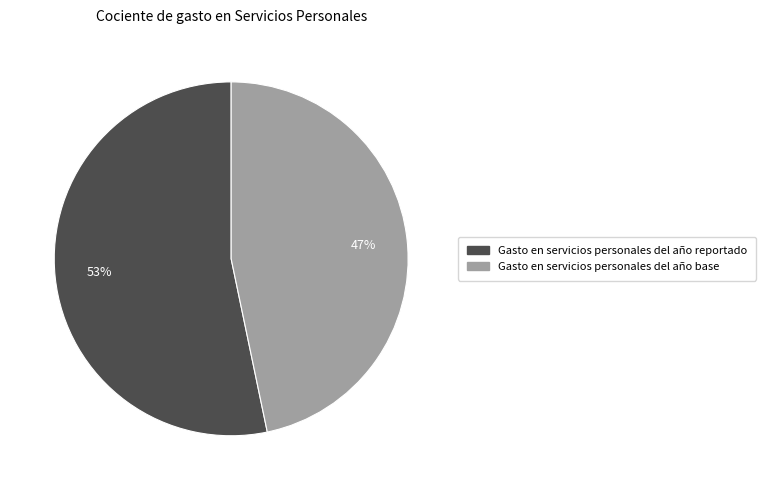

Which category has the smallest portion of the pie?

Gasto en servicios personales del año base